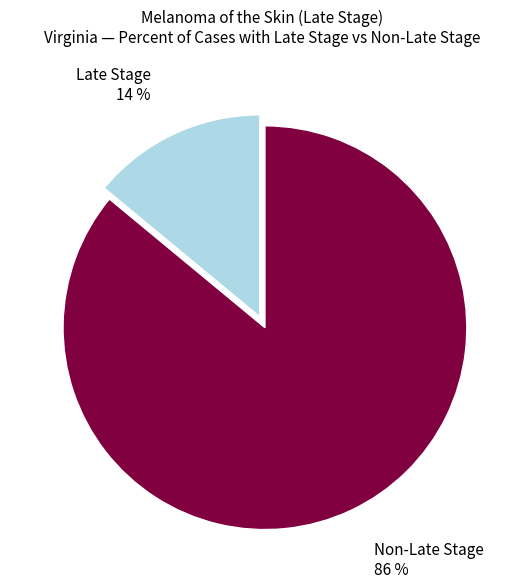

Which category accounts for the majority?

Non-Late Stage